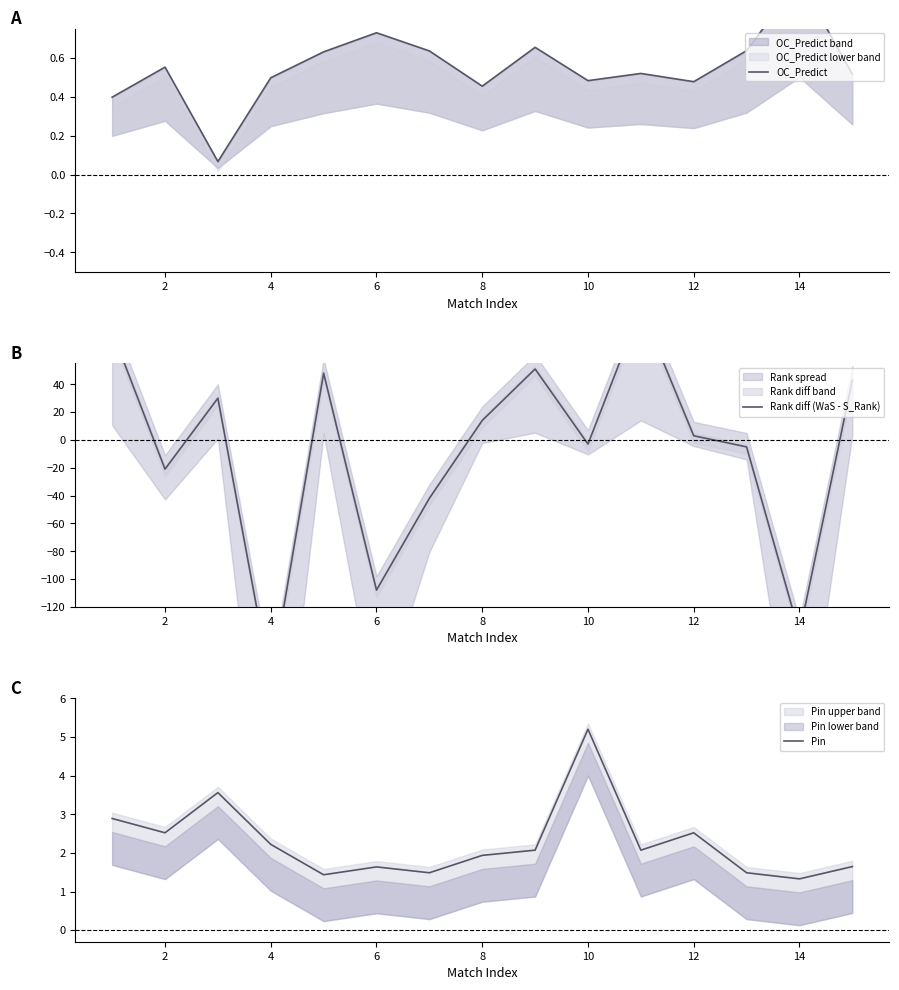

True or false: Pin has a value of 3.5 at 2.

False